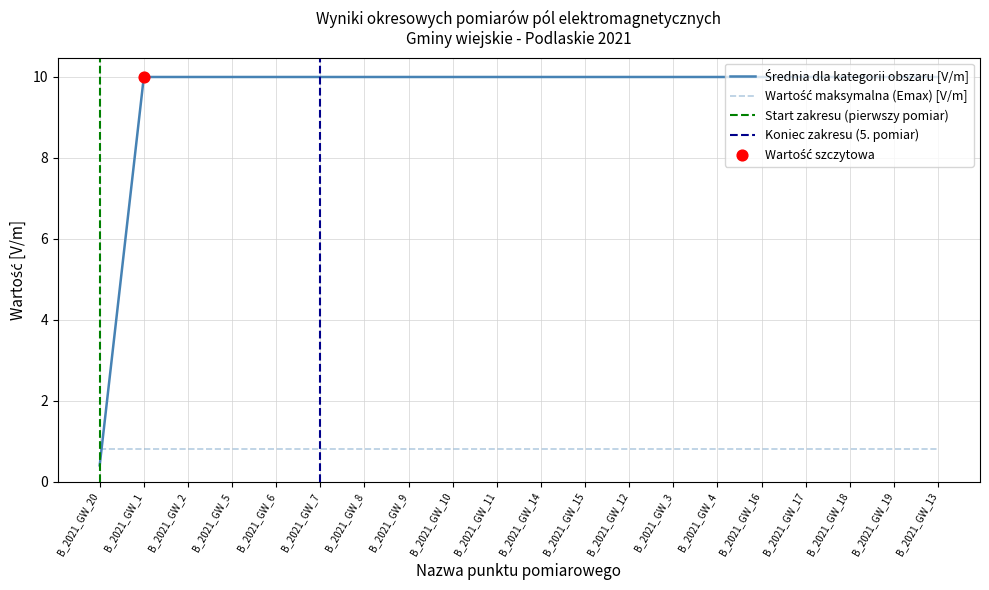

At which category is the sum across all series the highest?

B_2021_GW_1